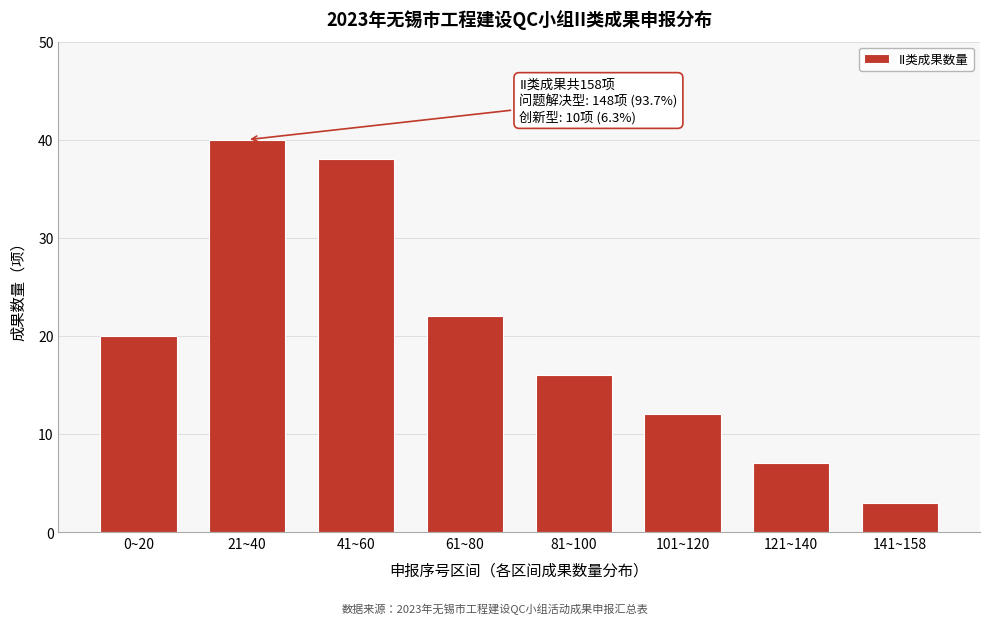

Reading right to left, transcribe all the data shown in this chart.

3	7	12	16	22	38	40	20